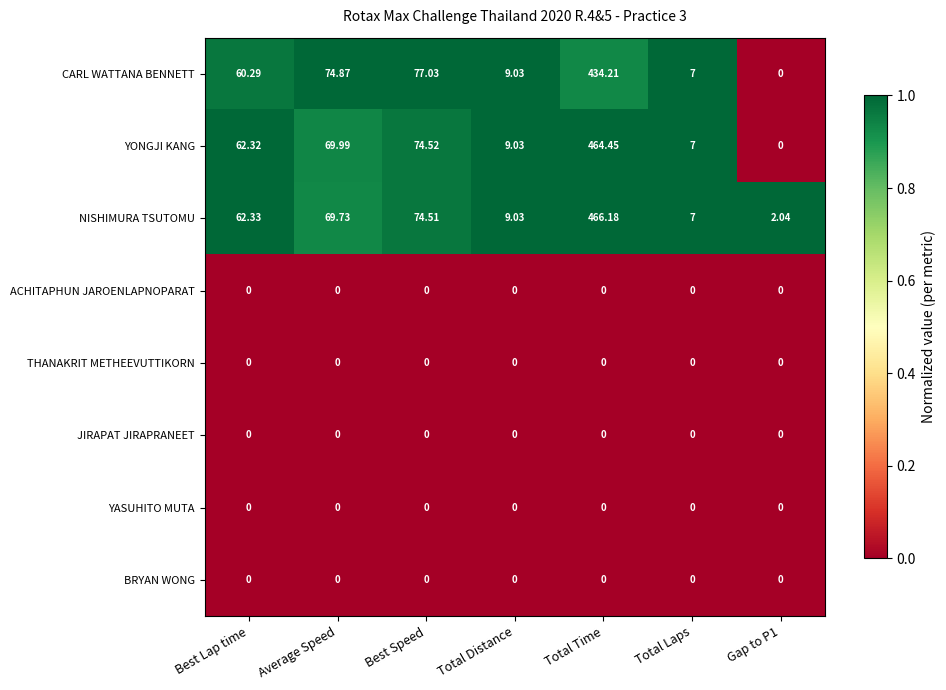

At which category is the sum across all series the highest?

Total Time